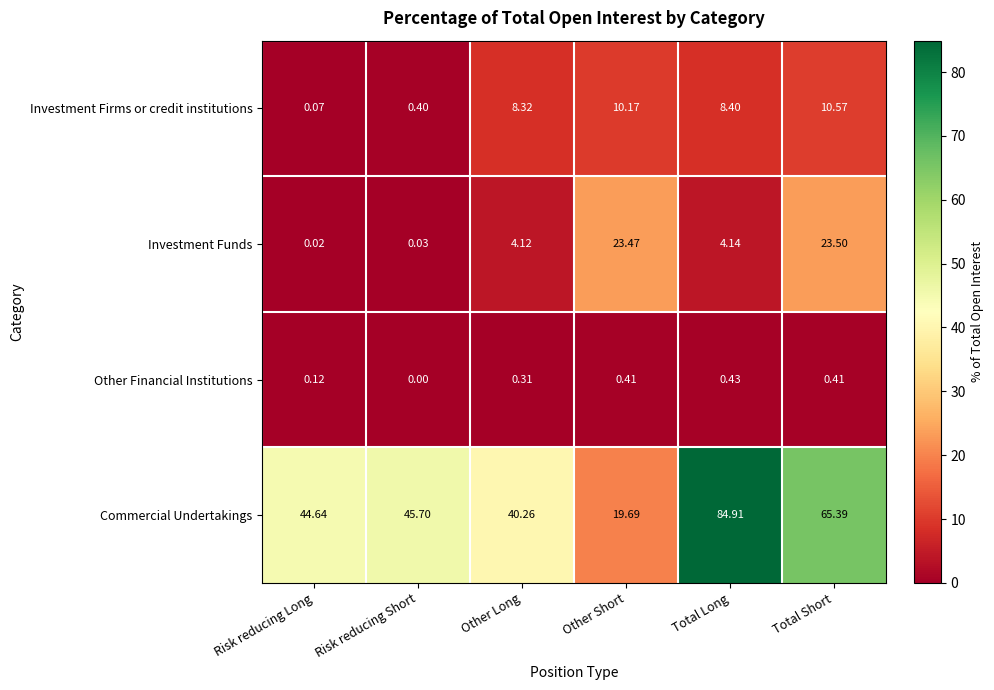

List the series in order of their peak value, highest first.

Commercial Undertakings, Investment Funds, Investment Firms or credit institutions, Other Financial Institutions